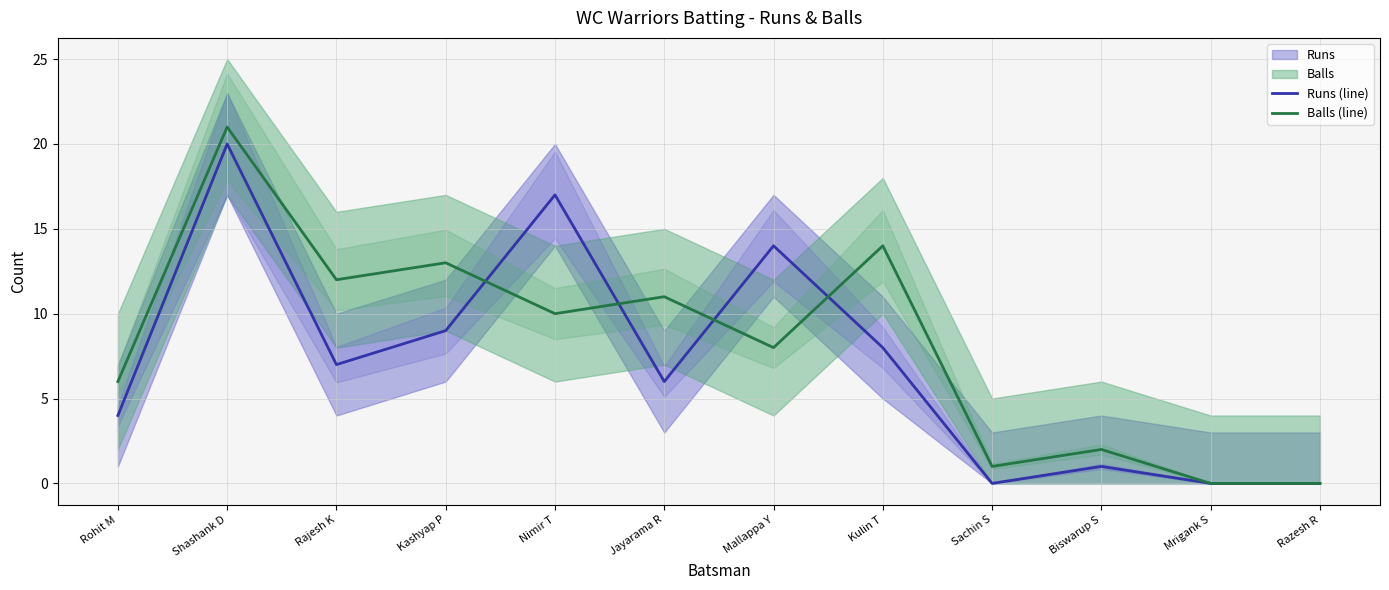

Which series has the widest spread of values?

Balls (line)